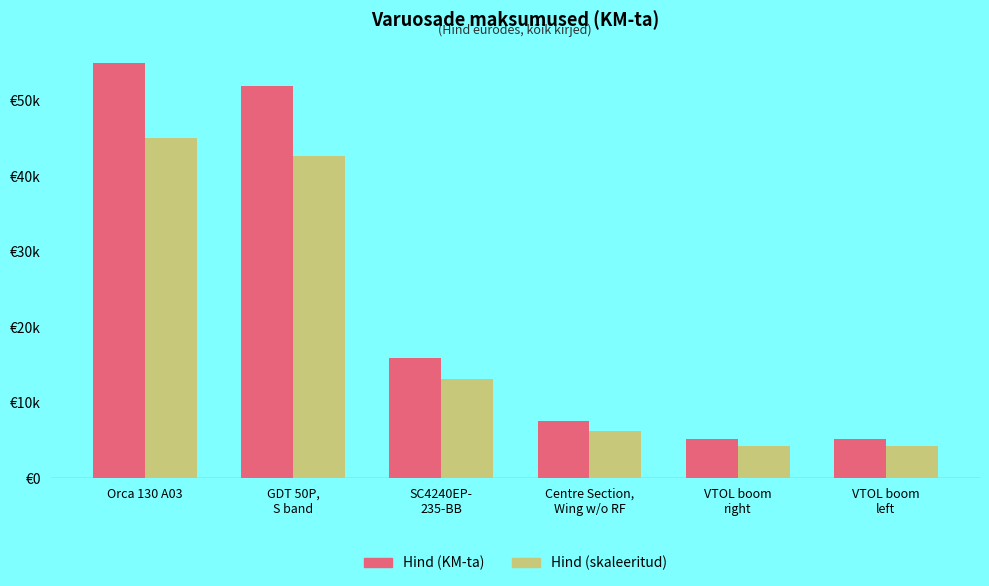

Is the value of Hind (skaleeritud) at VTOL boom
left greater than the value of Hind (KM-ta) at Centre Section,
Wing w/o RF?

No